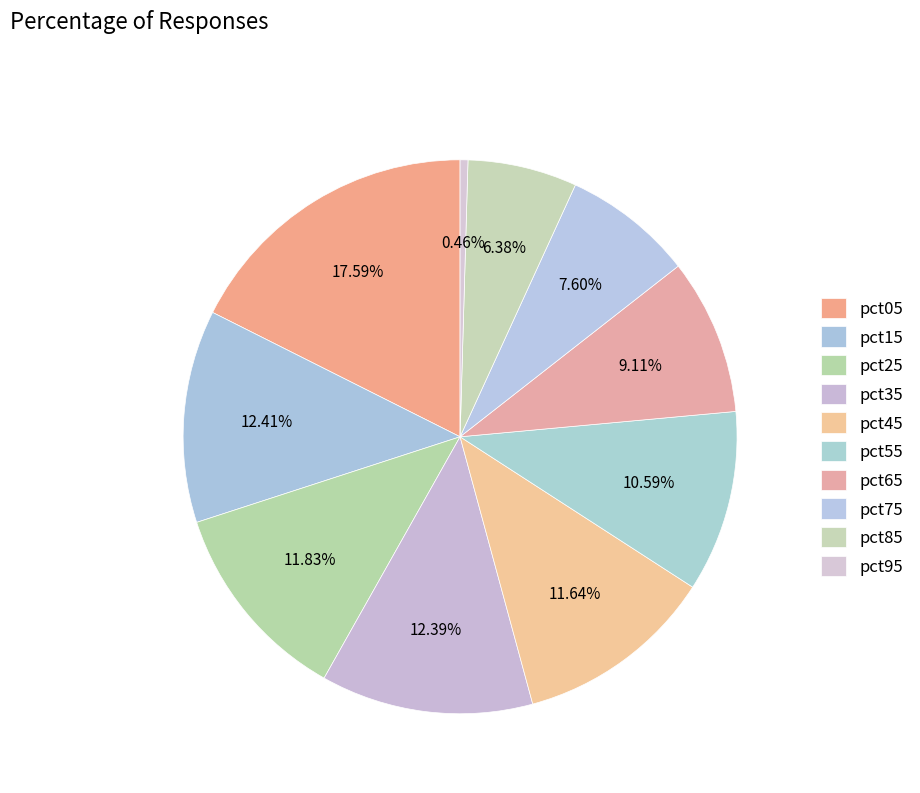

To the nearest percent, what portion does pct05 represent?

18%